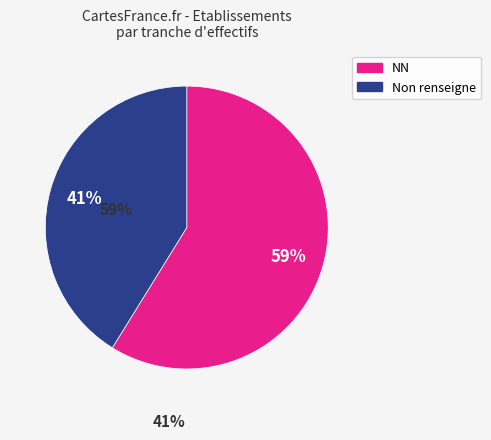

To the nearest percent, what is the average slice percentage?

50%